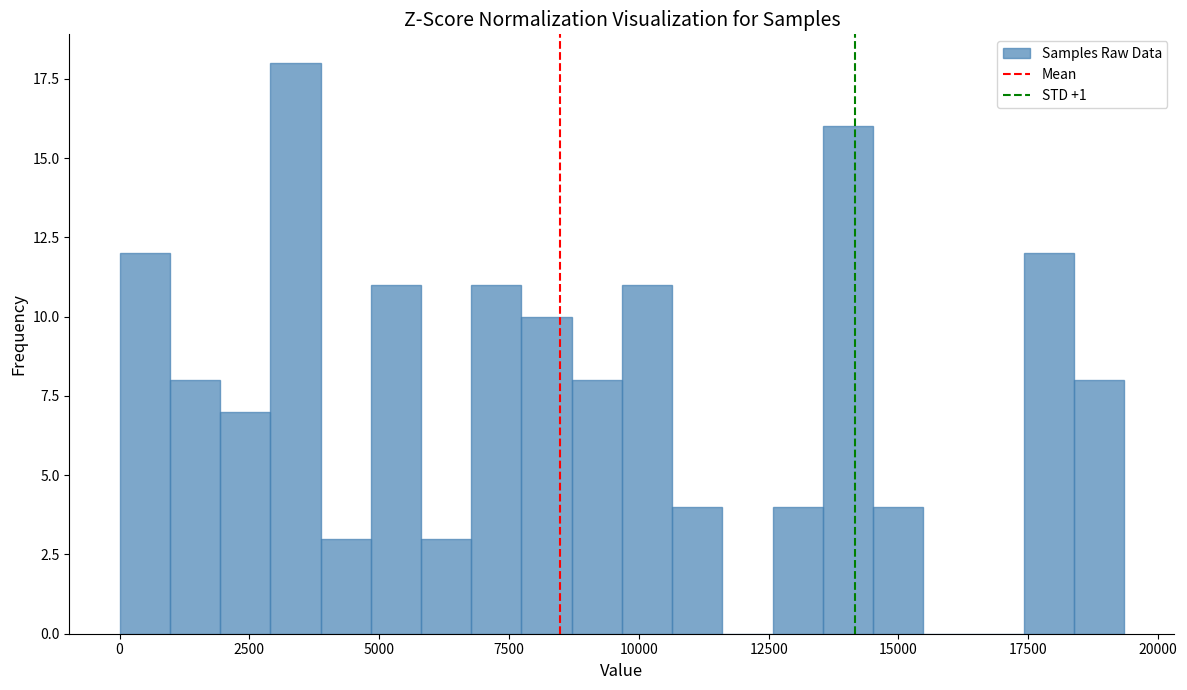

Read against the x-axis, roughly where is the centre of the tallest bar?

3500